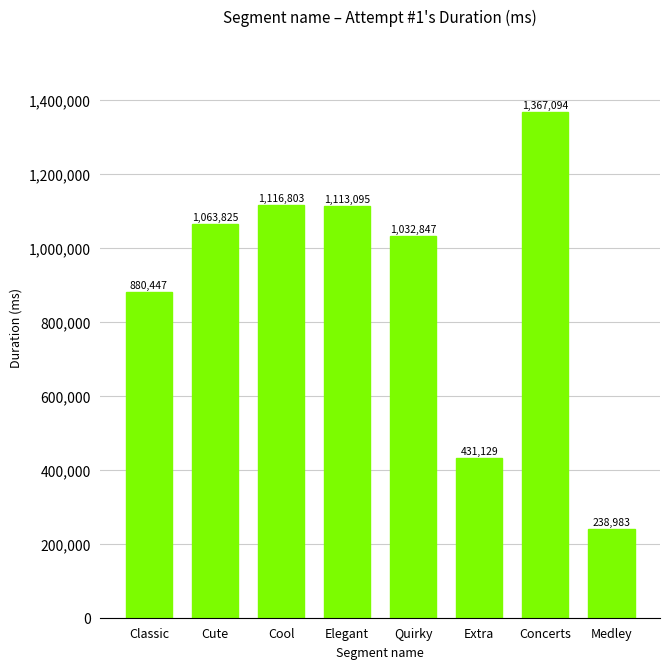

What is the difference between the second highest and minimum values?

877820